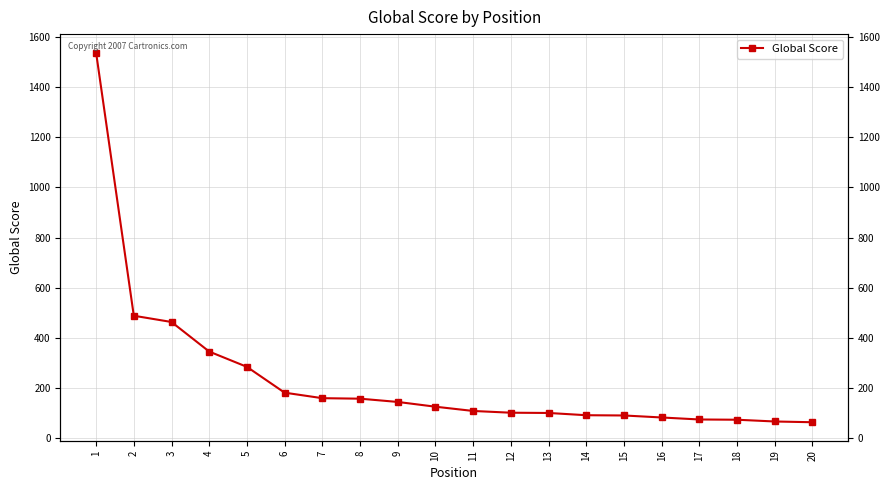

Where is the data nearest to the value 800?

2